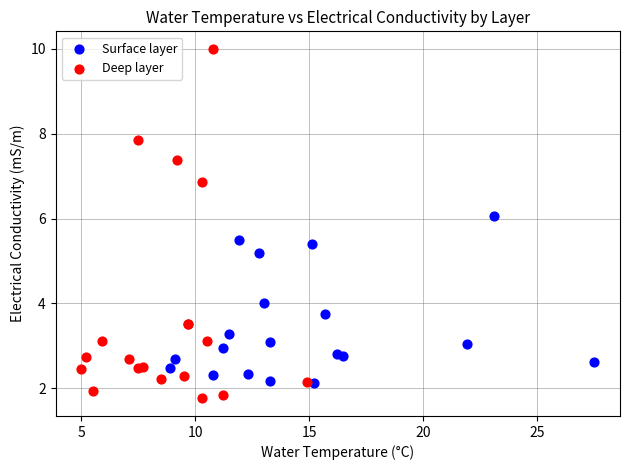

What are all the series names shown in the legend?

Surface layer, Deep layer